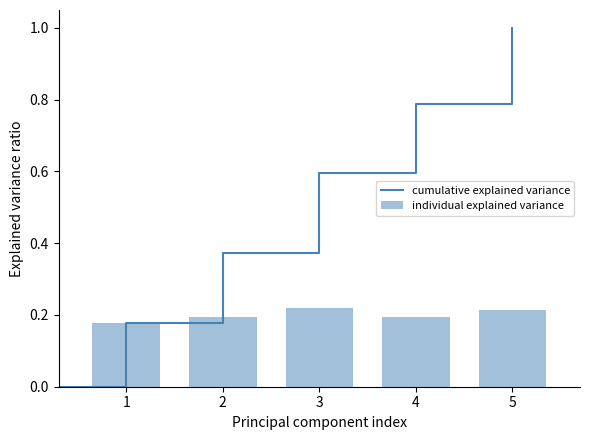

What is the sum of all individual explained variance values?

1.0